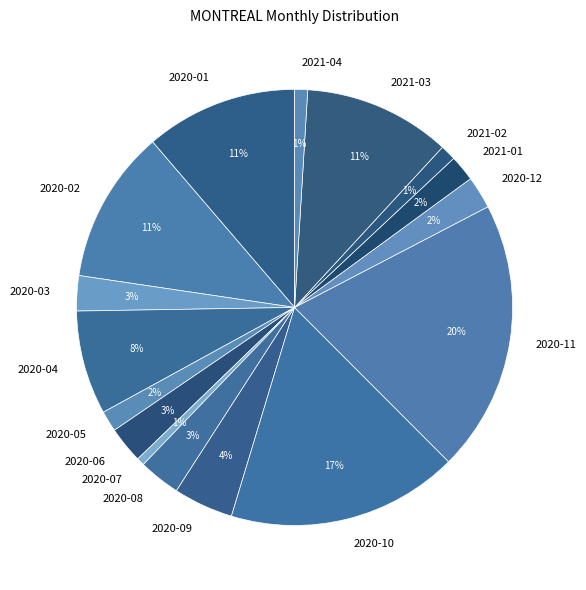

How many slices are in this pie chart?

16